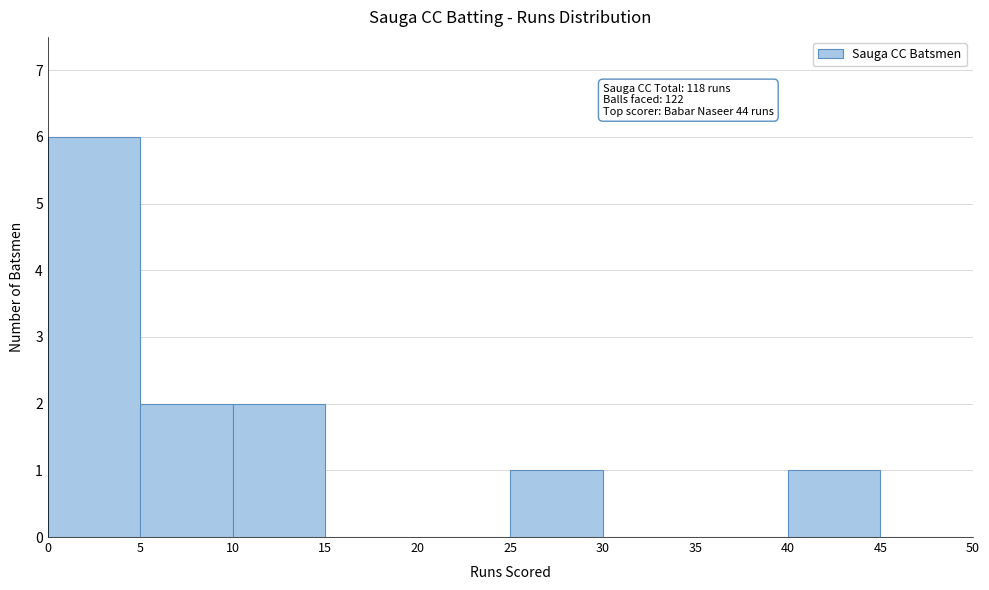

Which range on the x-axis has the tallest bar?

0 to 5